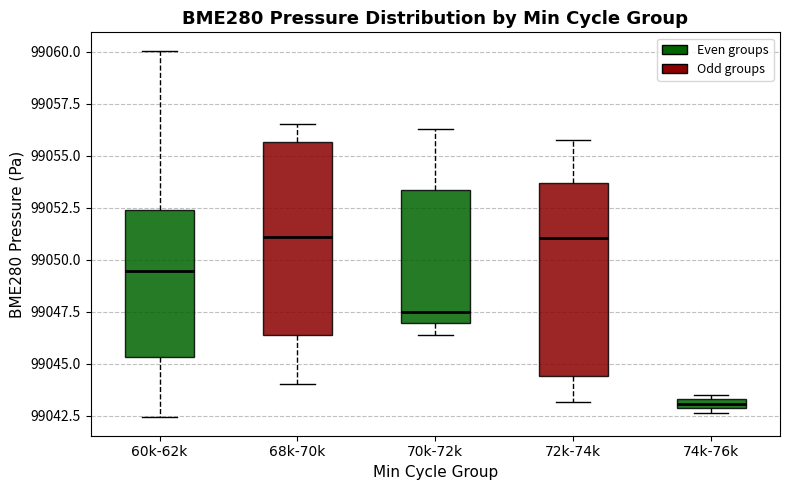

Where does the upper whisker of the box for 72k-74k end on the y-axis? The values are not printed on the chart, so give them approximately, as read against the axis.

99056.0